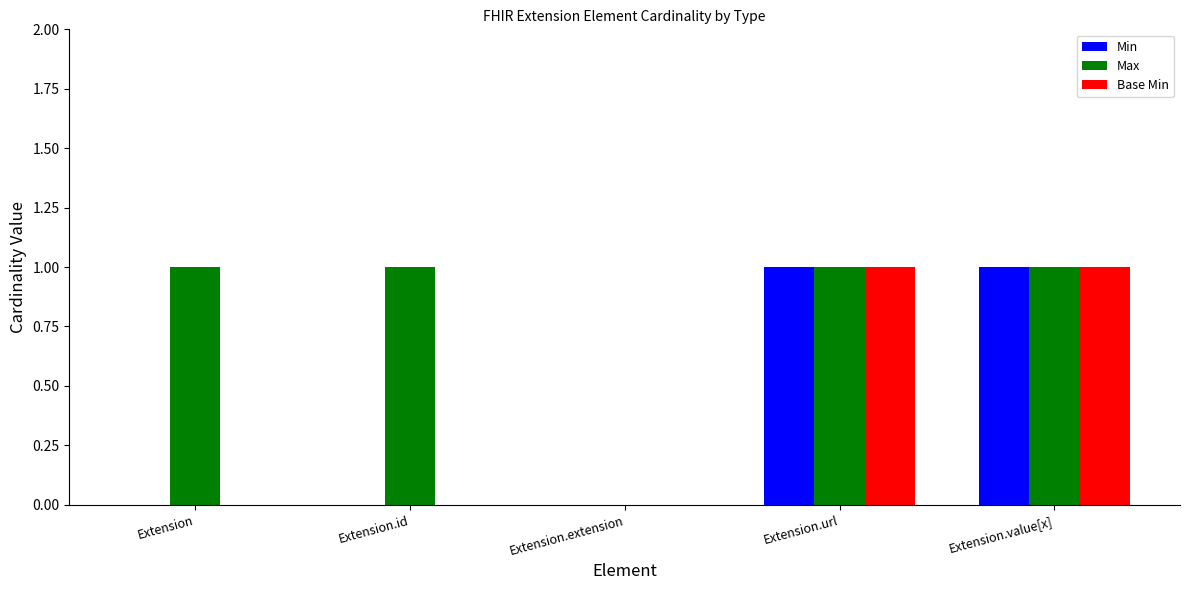

How many categories are shown in the chart?

5